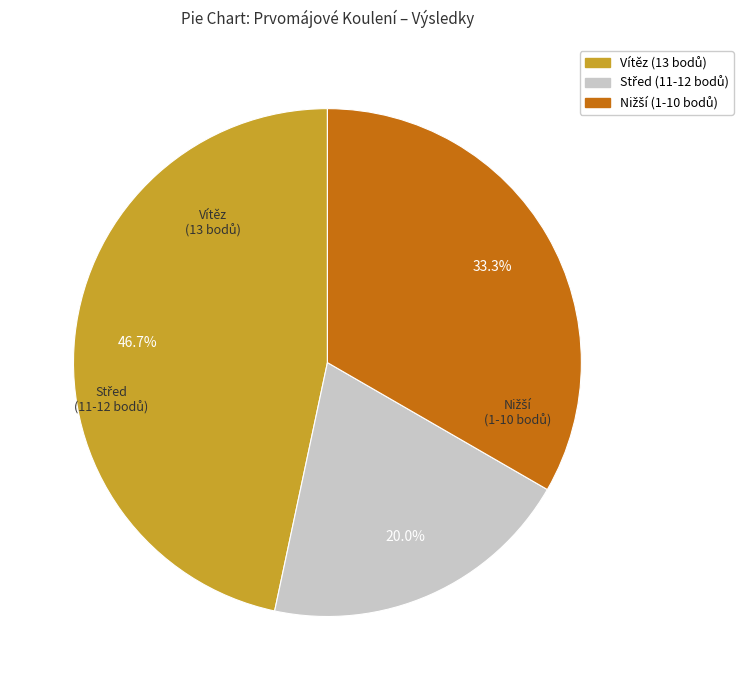

Is there any slice that represents more than half of the pie?

No